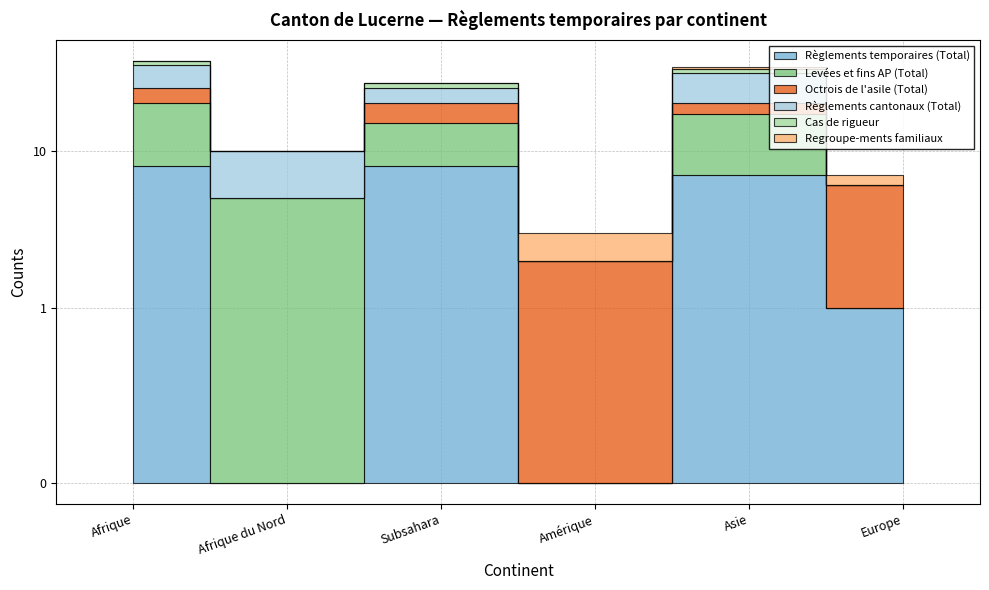

Which series has the largest total across all categories?

Levées et fins AP (Total)